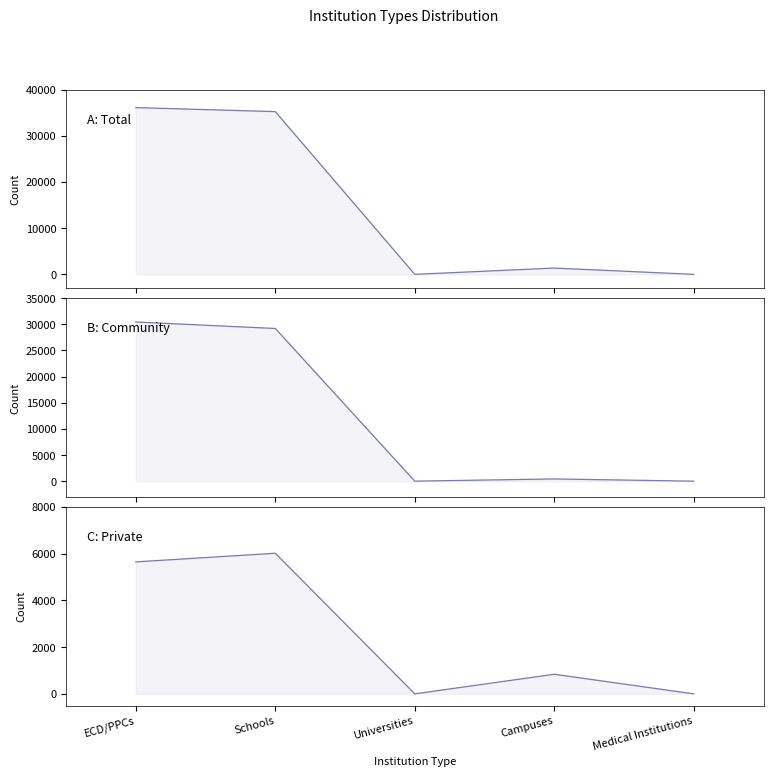

True or false: Private and Community cross at least once.

True